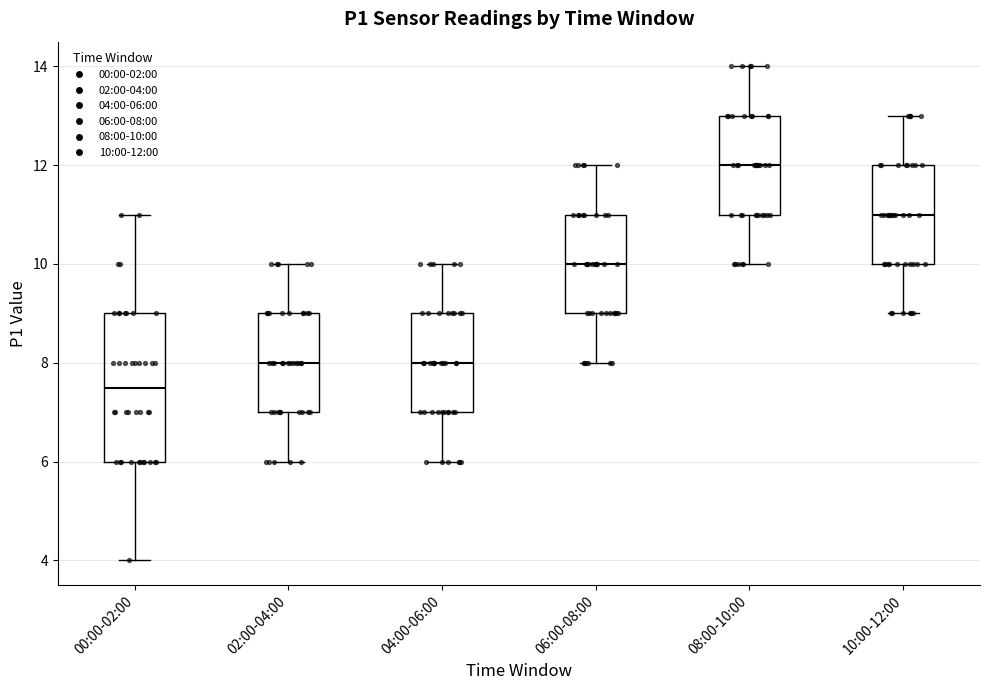

Where is the upper edge of the box for 10:00-12:00 on the y-axis? The values are not printed on the chart, so give them approximately, as read against the axis.

12.0